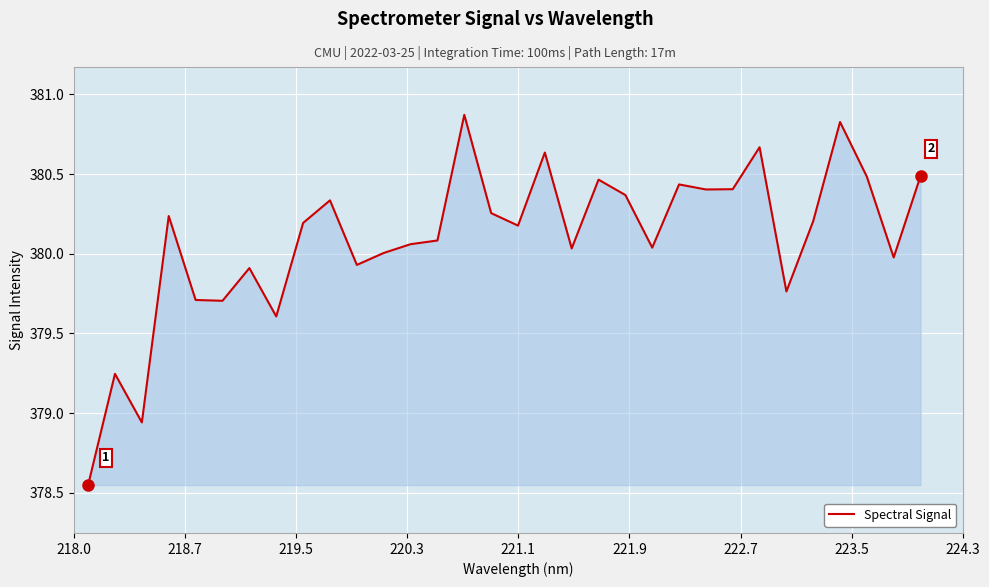

What is the difference between the maximum and minimum values?

2.3